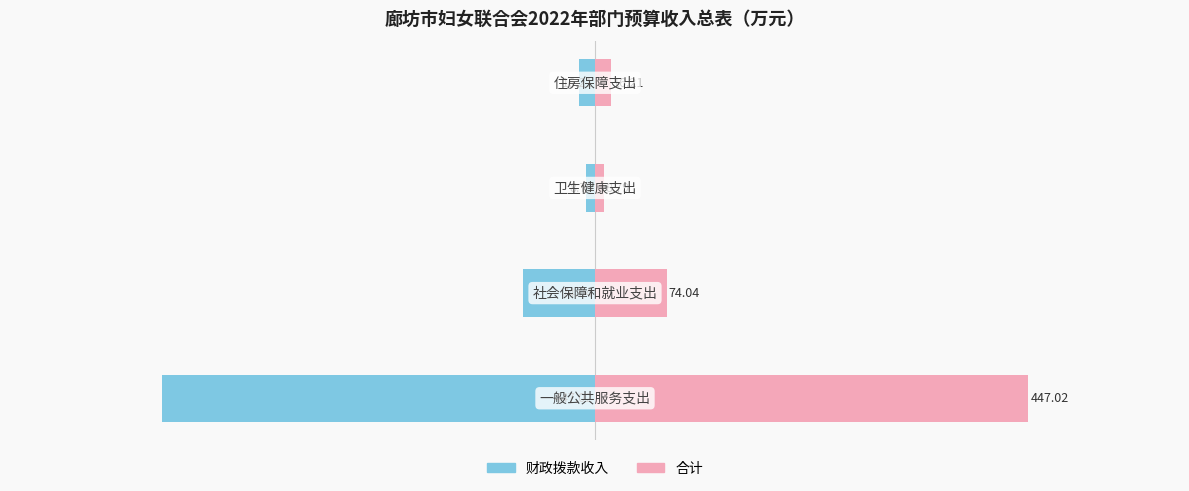

True or false: 财政拨款收入（左） has a value of -792.8 at −800.

False